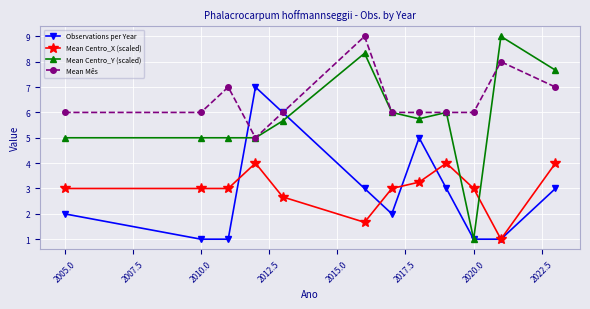

What is the highest value of the Mean Centro_Y (scaled) series?

9.0